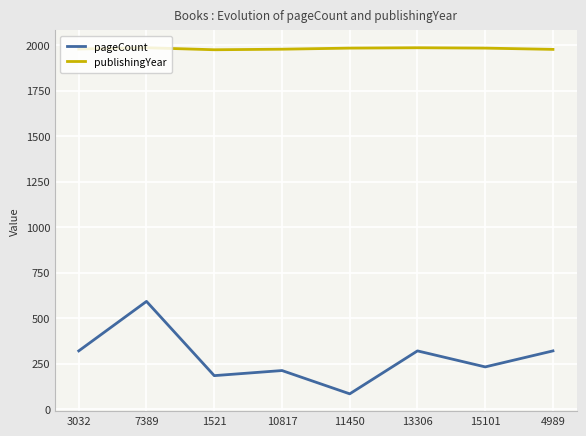

What is the total value across all series at 10817?

2190